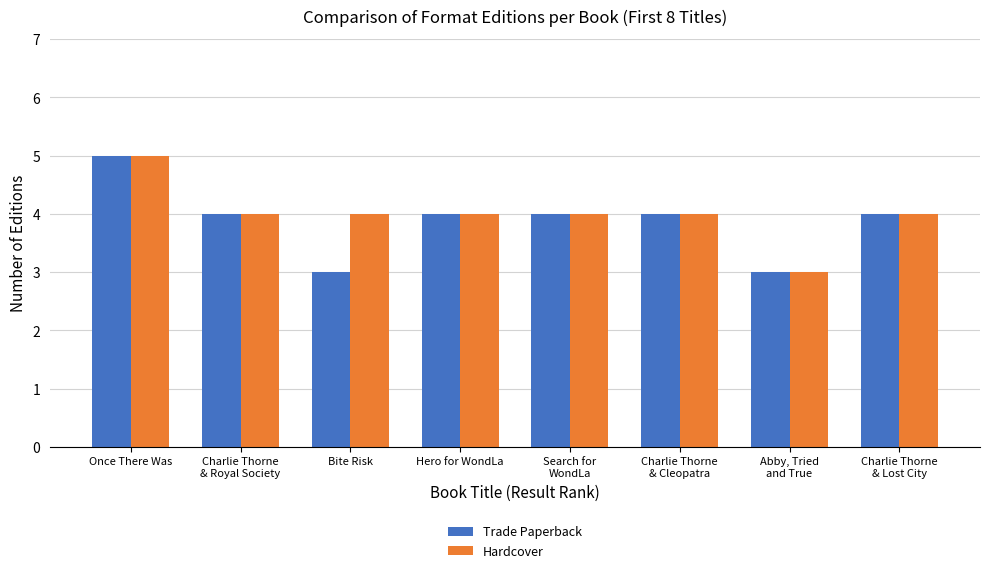

How many distinct data groups are displayed?

2